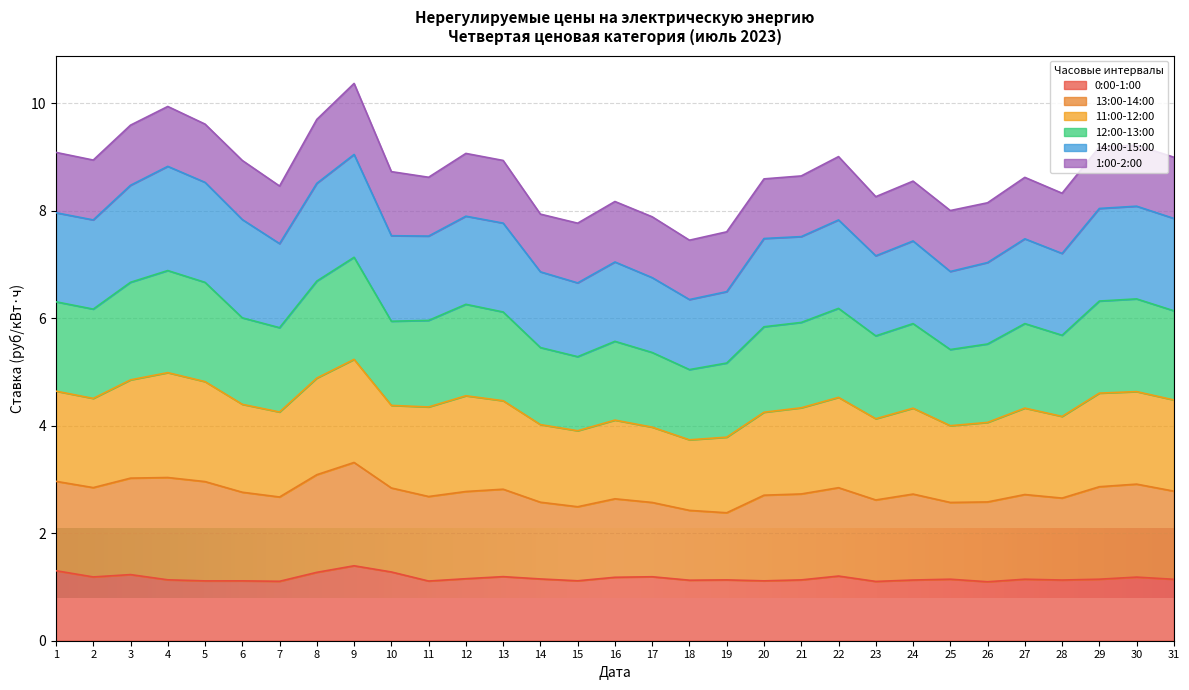

What is the total value across all series at 12?

9.1